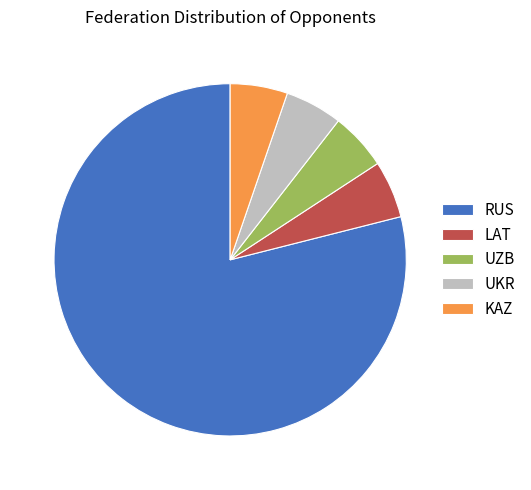

Is it true that RUS is 85% of the pie?

False